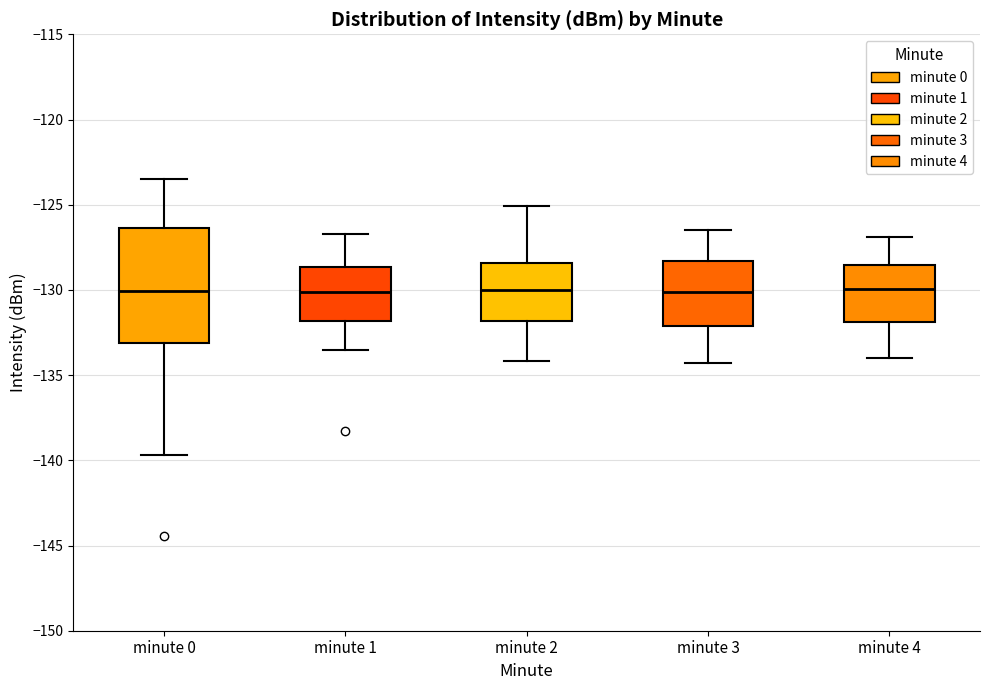

Where does the lower whisker of the box for minute 0 end on the y-axis? The values are not printed on the chart, so give them approximately, as read against the axis.

-139.5